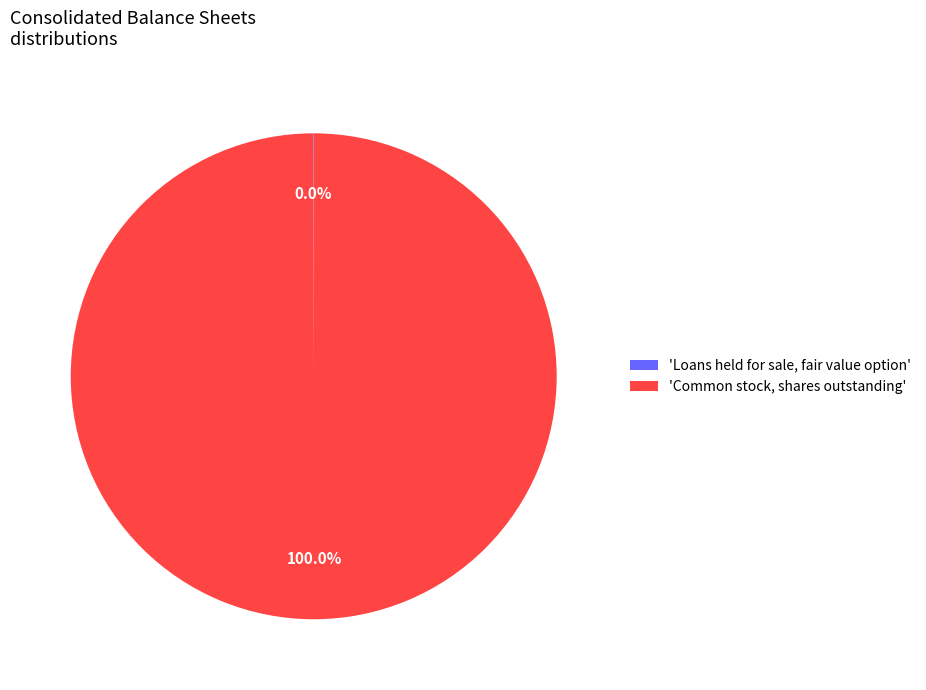

What is the majority slice?

'Common stock, shares outstanding'